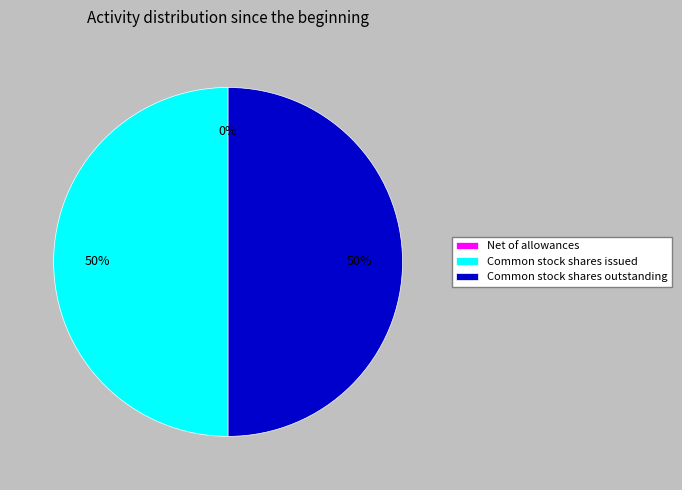

Combined, do Common stock shares issued and Common stock shares outstanding account for over 50%?

Yes